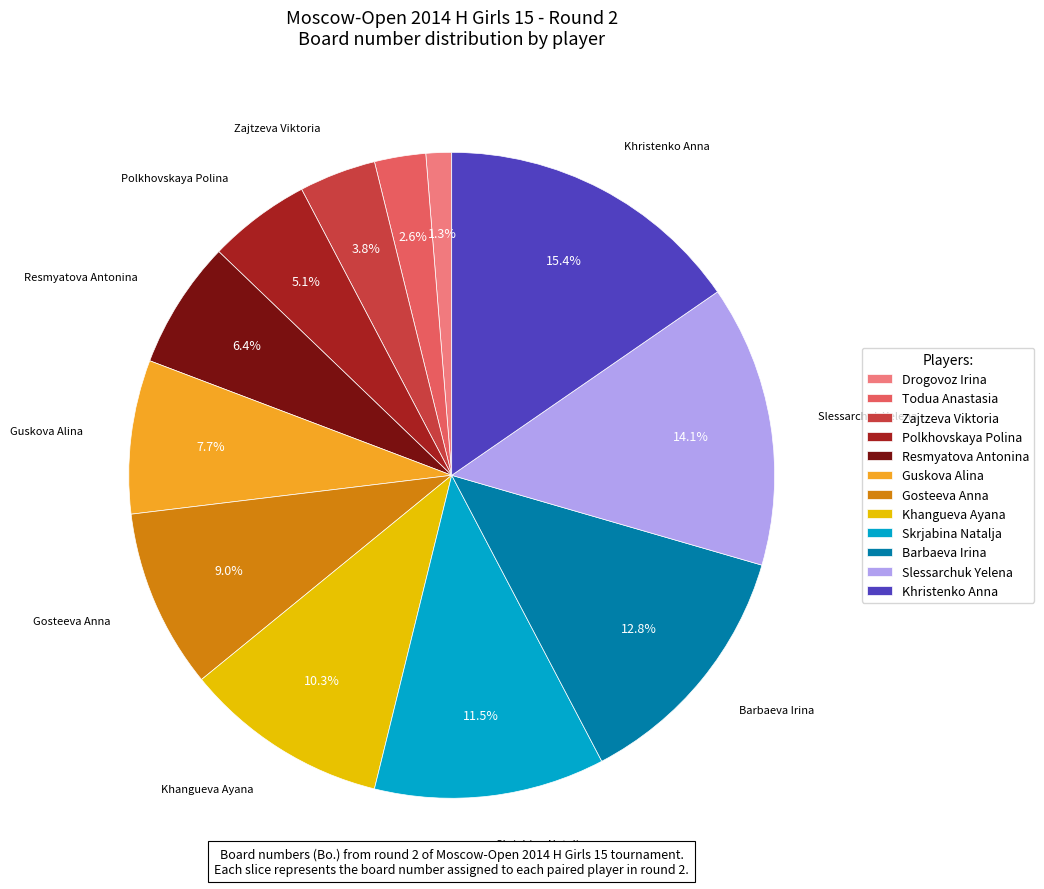

Which slice is the largest?

Khristenko Anna